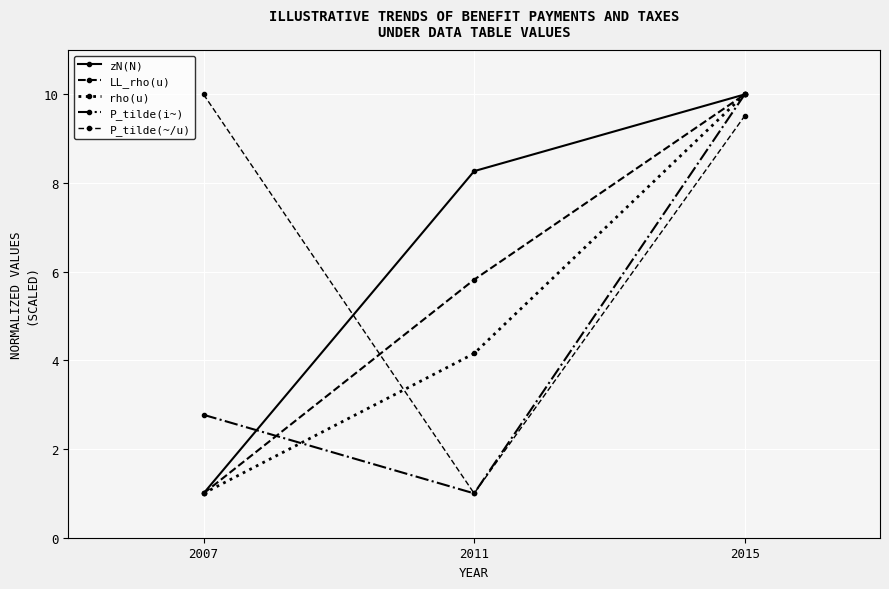

Is the value of P_tilde(~/u) at 2007 greater than the value of P_tilde(i~) at 2015?

No